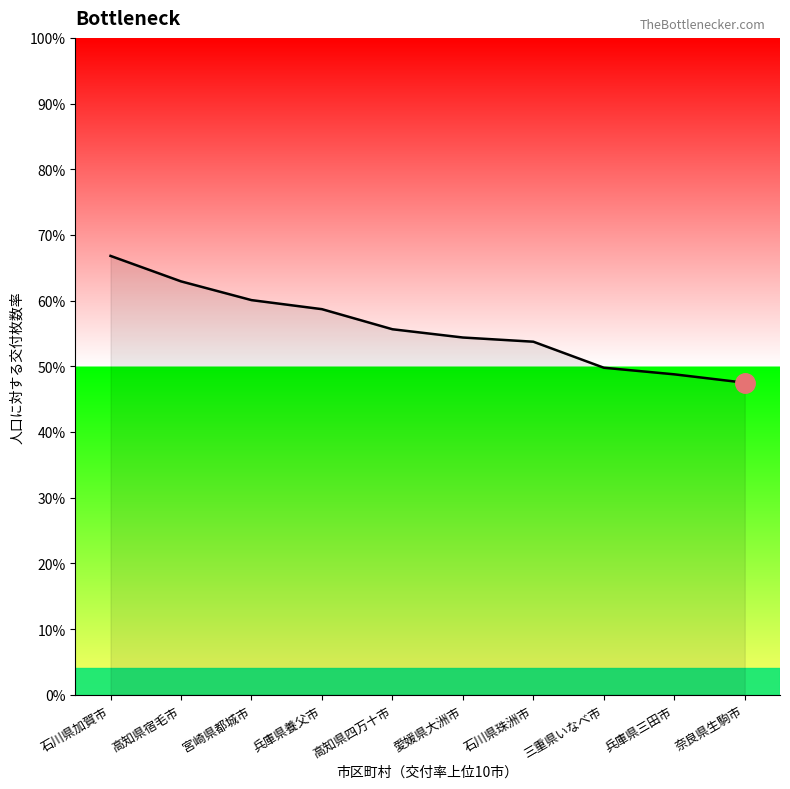

What is the label of the 3rd point from the left?

宮崎県都城市